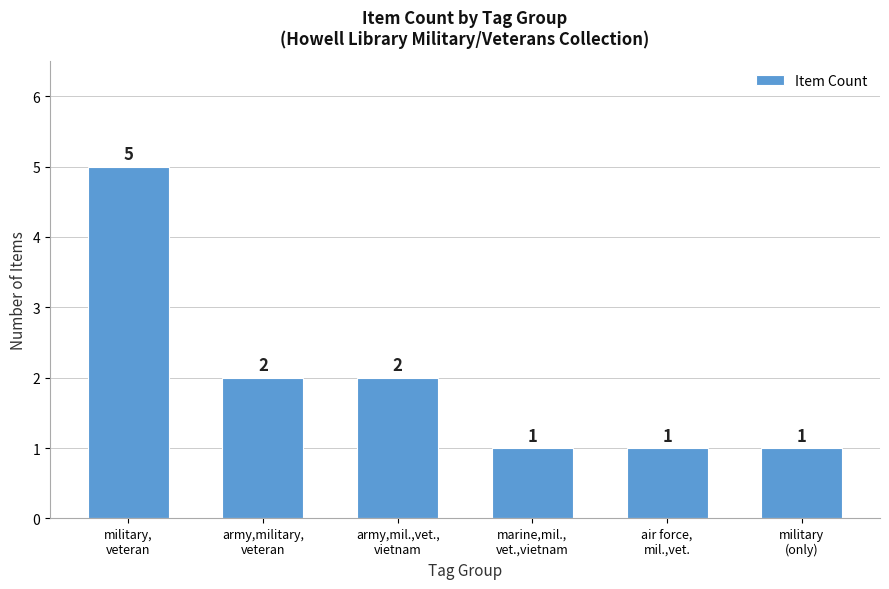

Reading right to left, what are all the values shown in this chart?

1	1	1	2	2	5